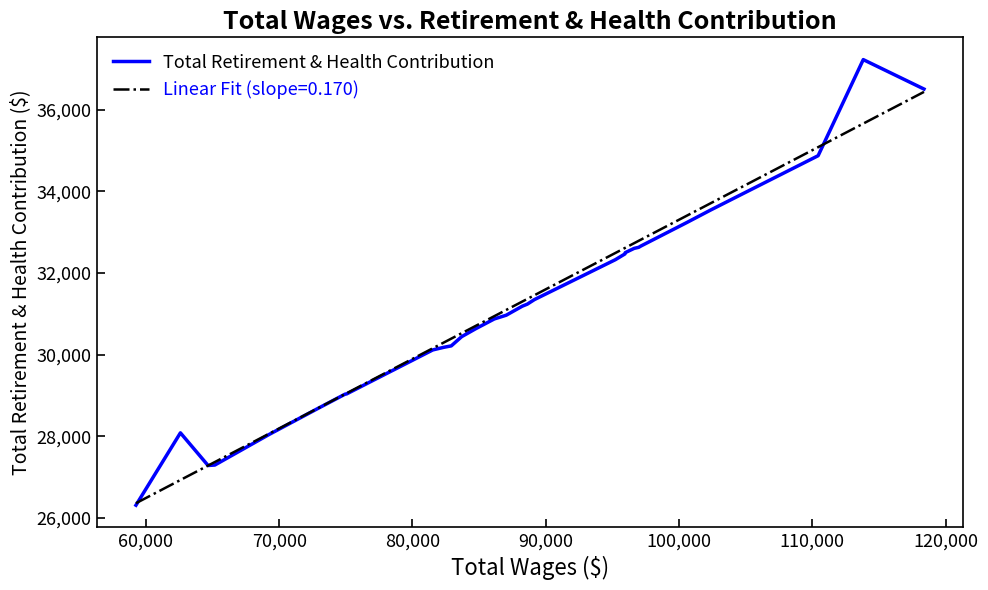

Which series has the largest range (max minus min)?

Total Retirement & Health Contribution